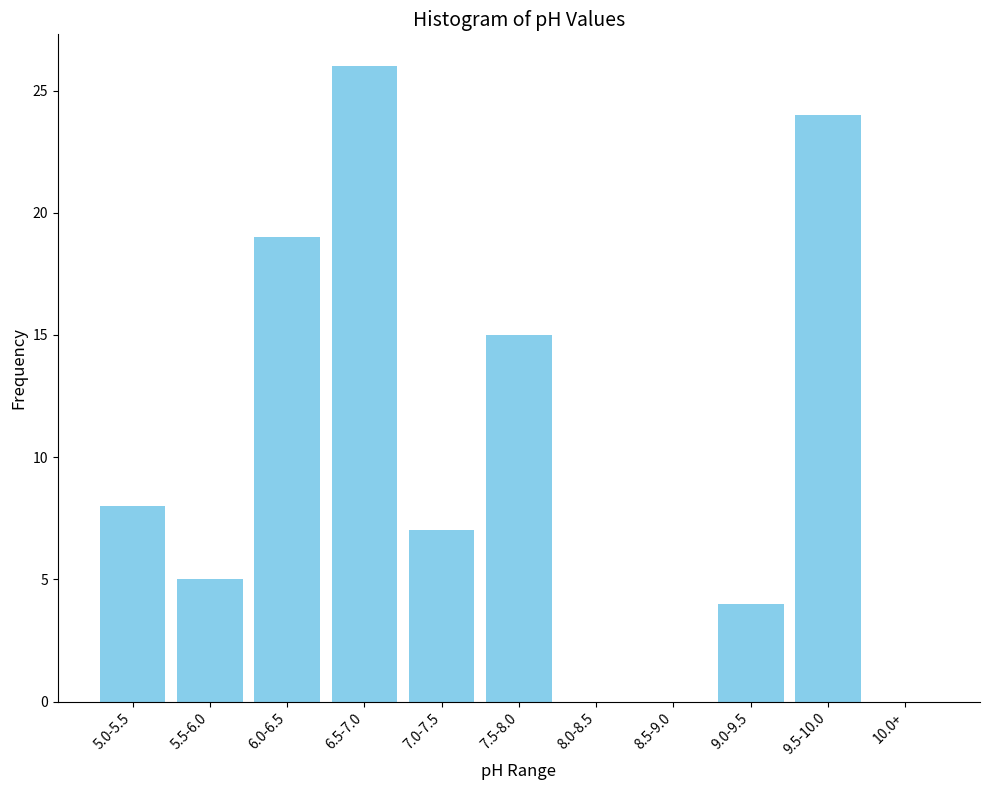

Reading left to right, extract all data points from this chart.

5.0-5.5=8	5.5-6.0=5	6.0-6.5=19	6.5-7.0=26	7.0-7.5=7	7.5-8.0=15	8.0-8.5=0	8.5-9.0=0	9.0-9.5=4	9.5-10.0=24	10.0+=0